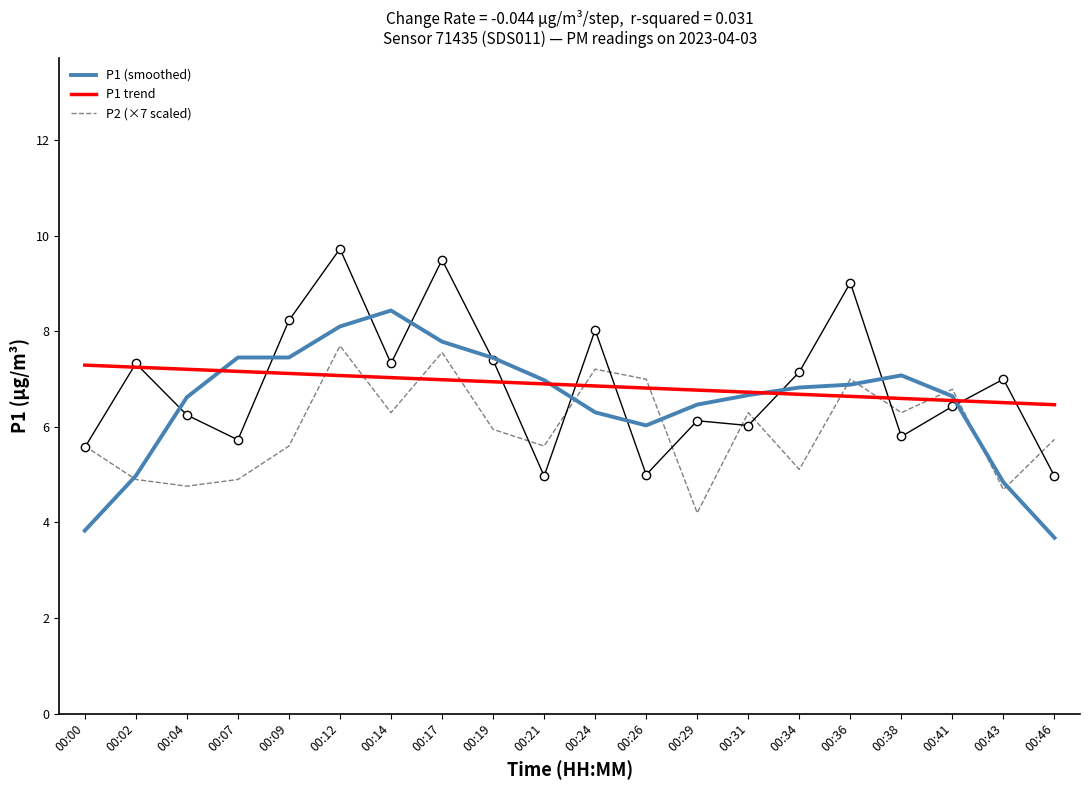

How many lines are shown in the chart?

3